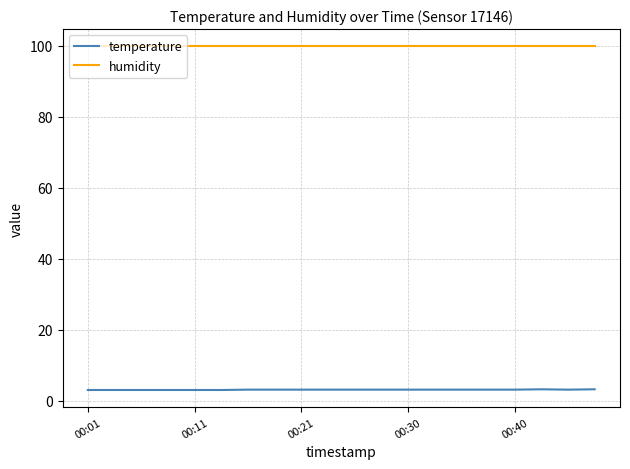

True or false: humidity and temperature intersect in this chart.

False